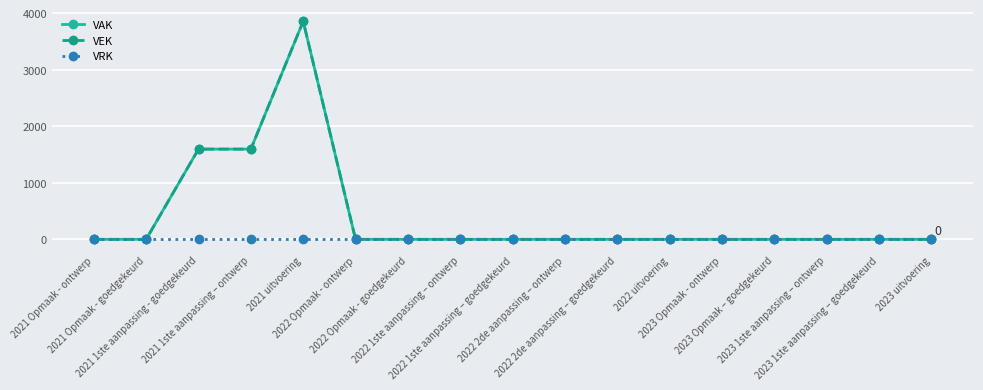

Does the chart have visible grid lines?

Yes